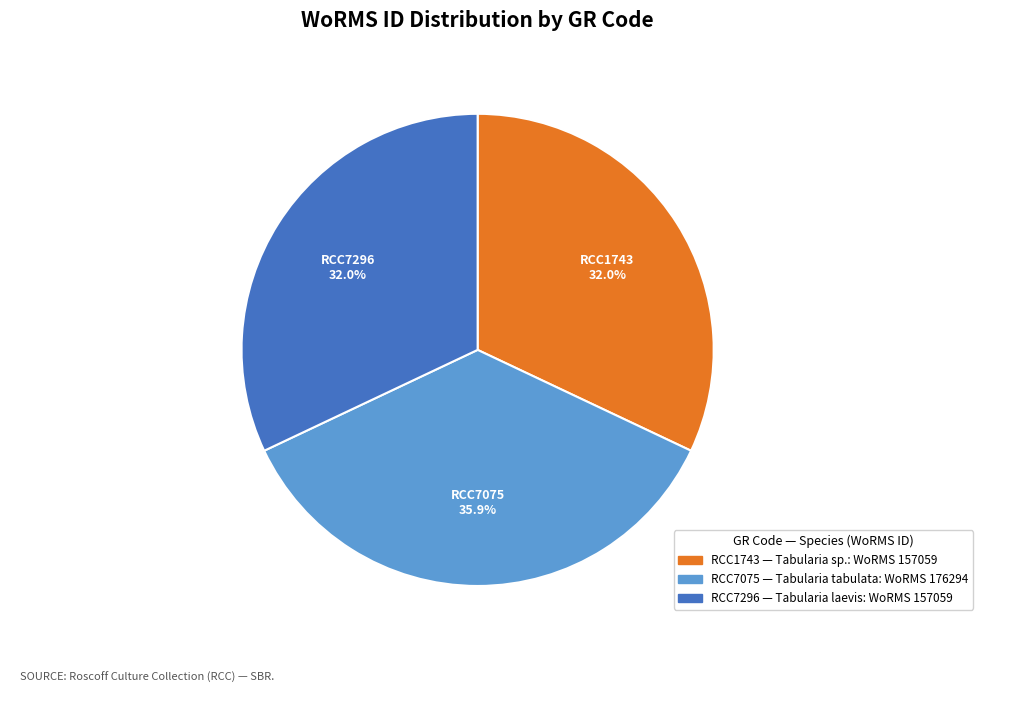

Is the sum of RCC7296 and RCC1743 greater than half?

Yes